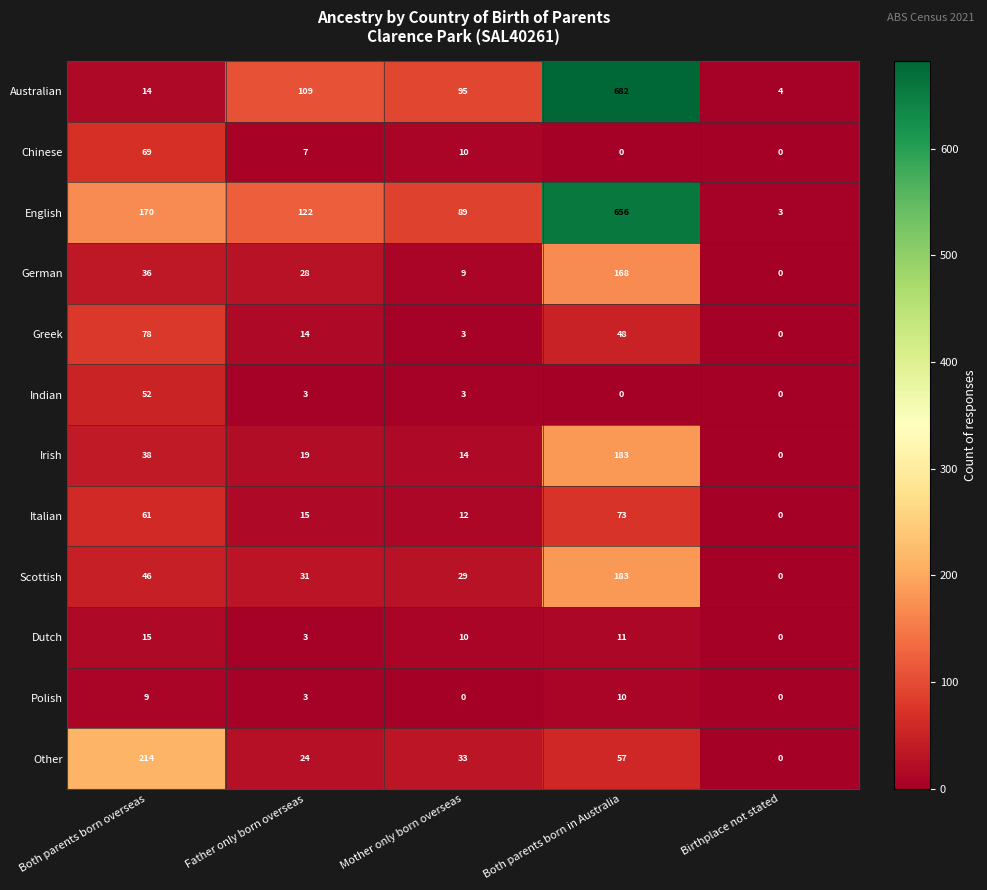

At which category is the sum across all series the highest?

Both parents born in Australia